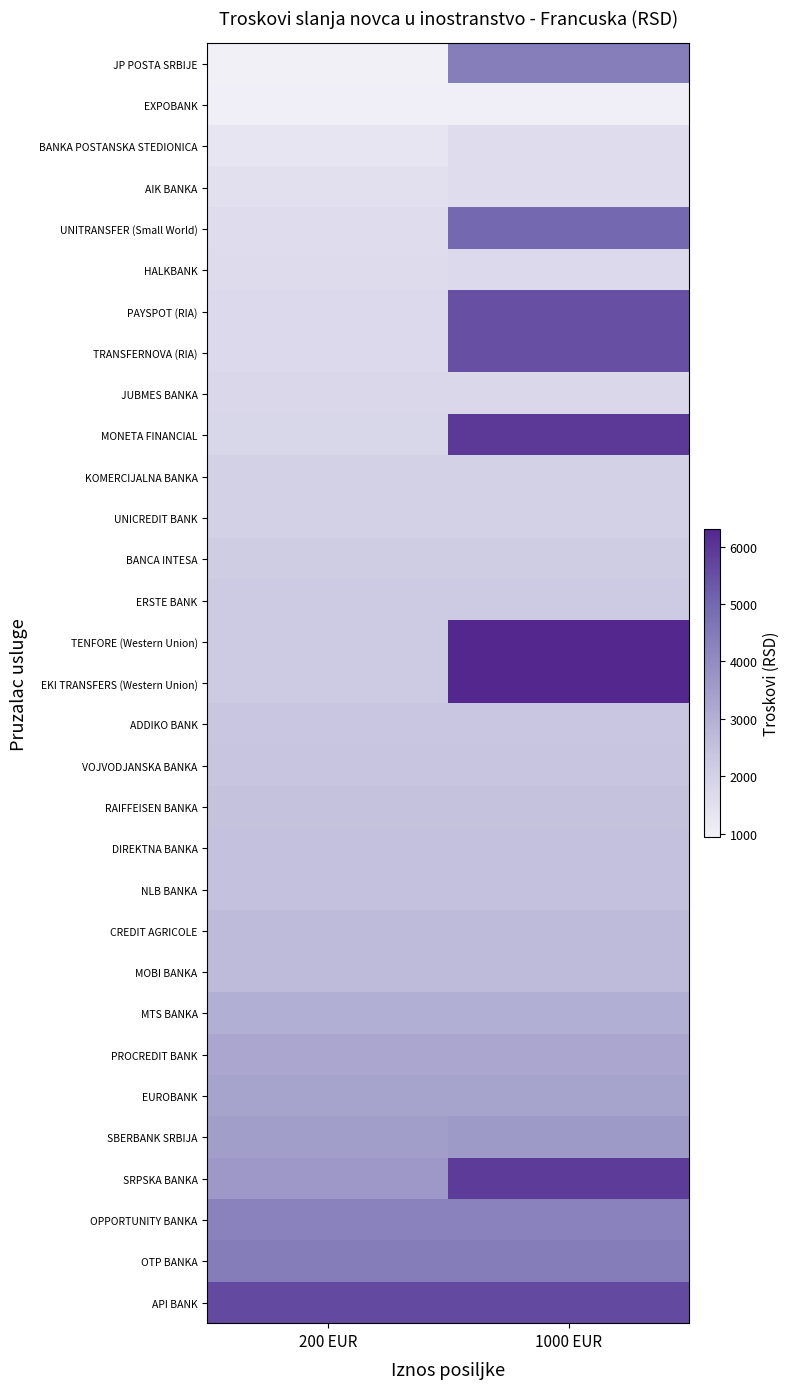

Rank the series by their maximum value, from highest to lowest.

TENFORE (Western Union), EKI TRANSFERS (Western Union), MONETA FINANCIAL, SRPSKA BANKA, API BANK, PAYSPOT (RIA), TRANSFERNOVA (RIA), UNITRANSFER (Small World), OTP BANKA, JP POSTA SRBIJE, OPPORTUNITY BANKA, SBERBANK SRBIJA, EUROBANK, PROCREDIT BANK, MTS BANKA, MOBI BANKA, CREDIT AGRICOLE, DIREKTNA BANKA, NLB BANKA, RAIFFEISEN BANKA, VOJVODJANSKA BANKA, ADDIKO BANK, ERSTE BANK, BANCA INTESA, KOMERCIJALNA BANKA, UNICREDIT BANK, JUBMES BANKA, HALKBANK, BANKA POSTANSKA STEDIONICA, AIK BANKA, EXPOBANK